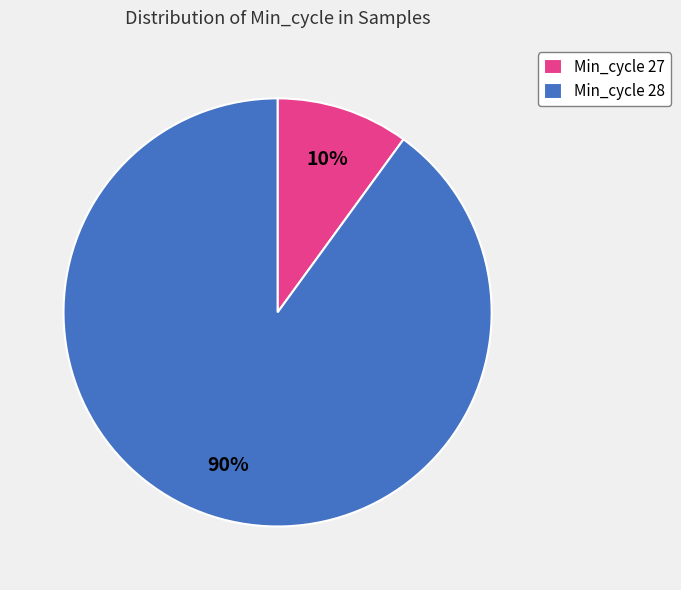

Combined, do Min_cycle 27 and Min_cycle 28 account for over 50%?

Yes